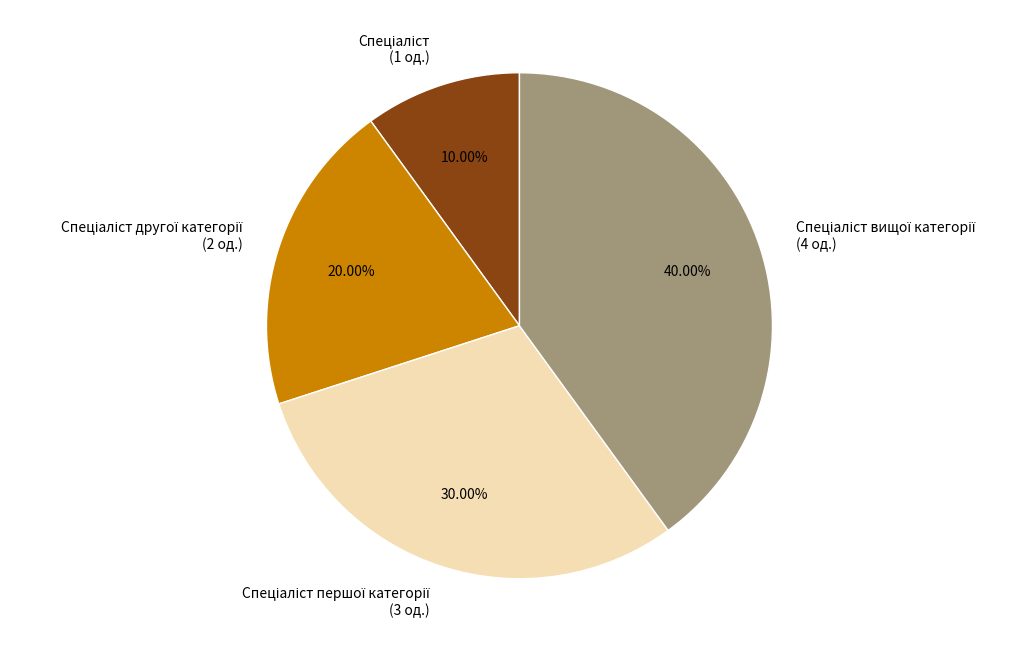

Does any single category account for the majority?

No